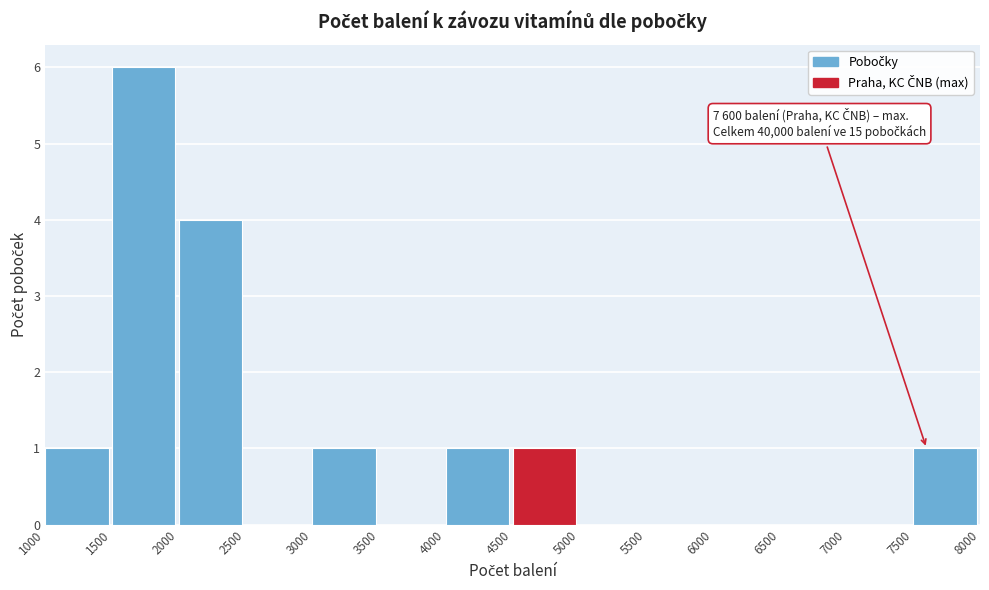

Which range on the x-axis has the tallest bar?

1500 to 2000